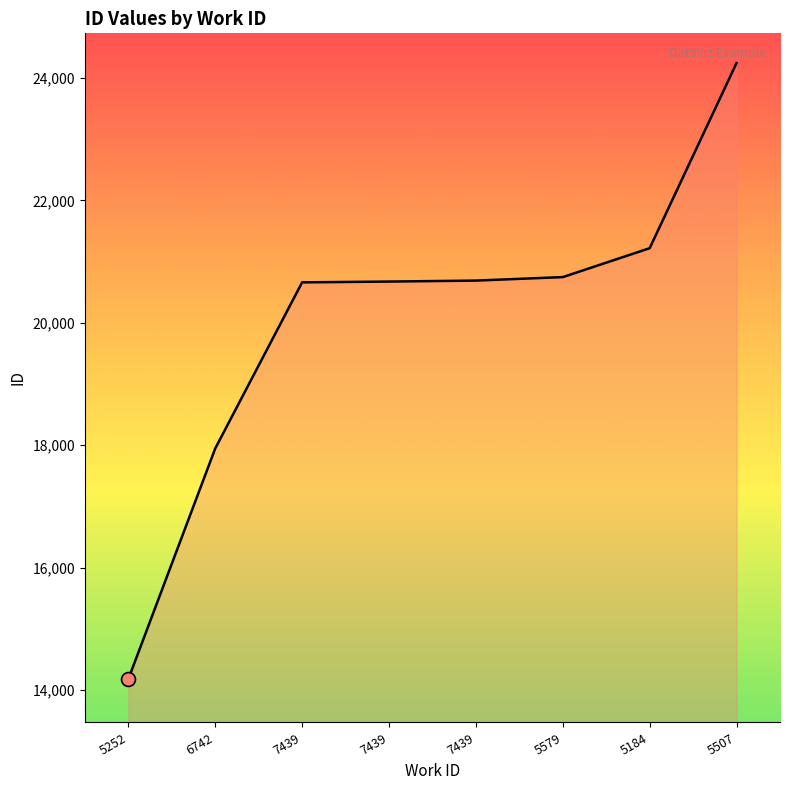

What is the change in value from 5184 to 5507?

+3025